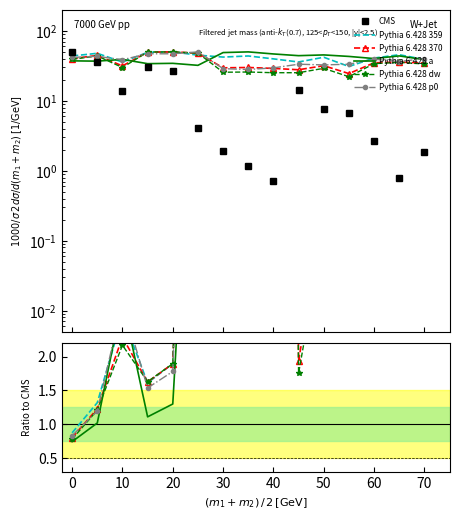

Which series changed the most between 10 and 20?

CMS